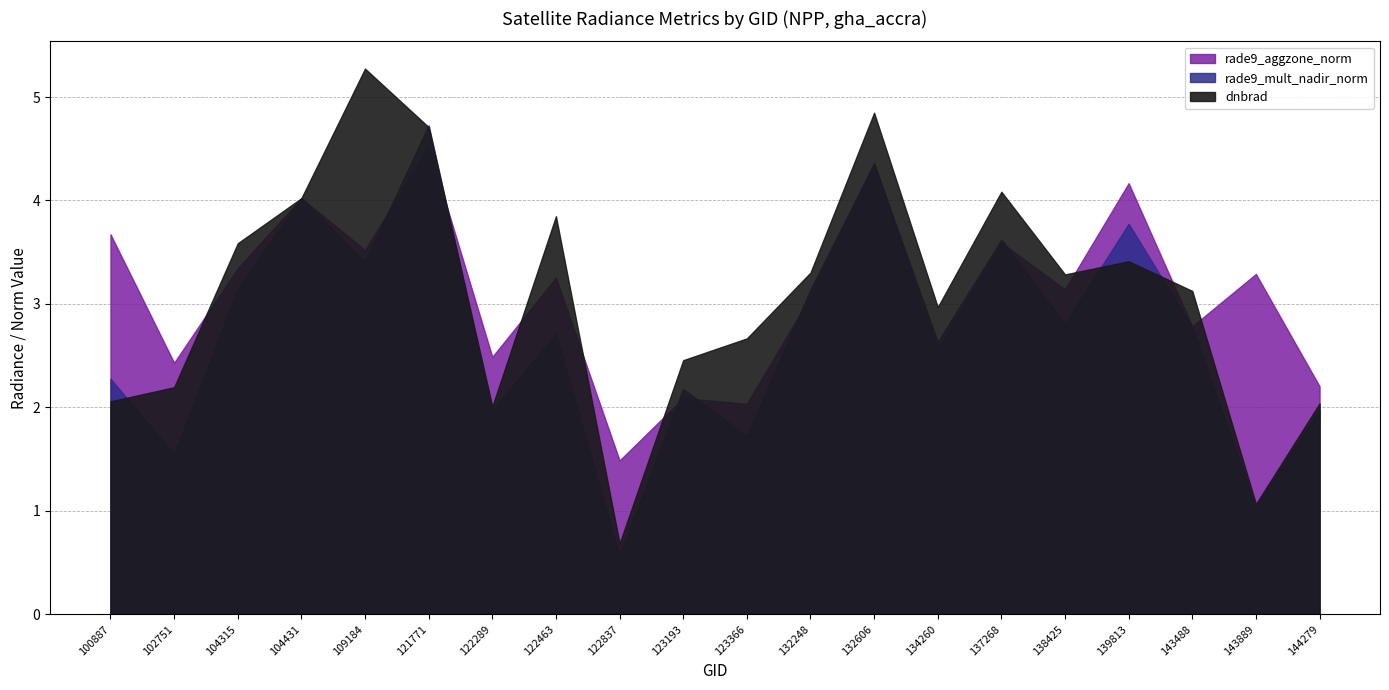

At which category is the sum across all series the highest?

121771